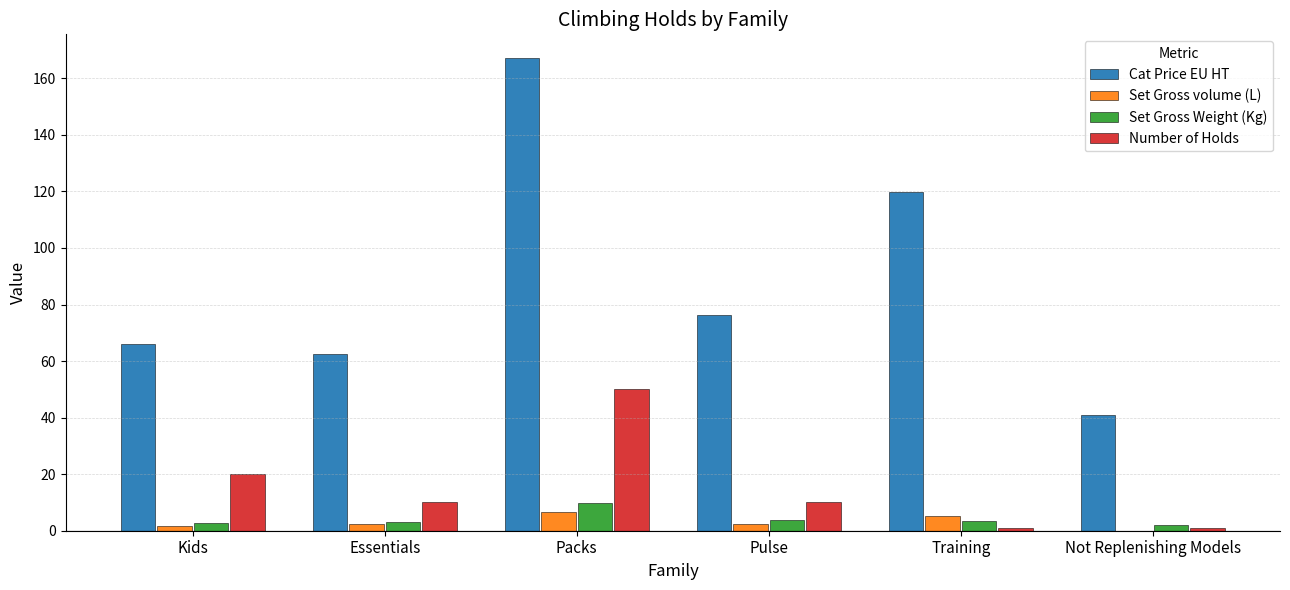

Which series has the largest total across all categories?

Cat Price EU HT